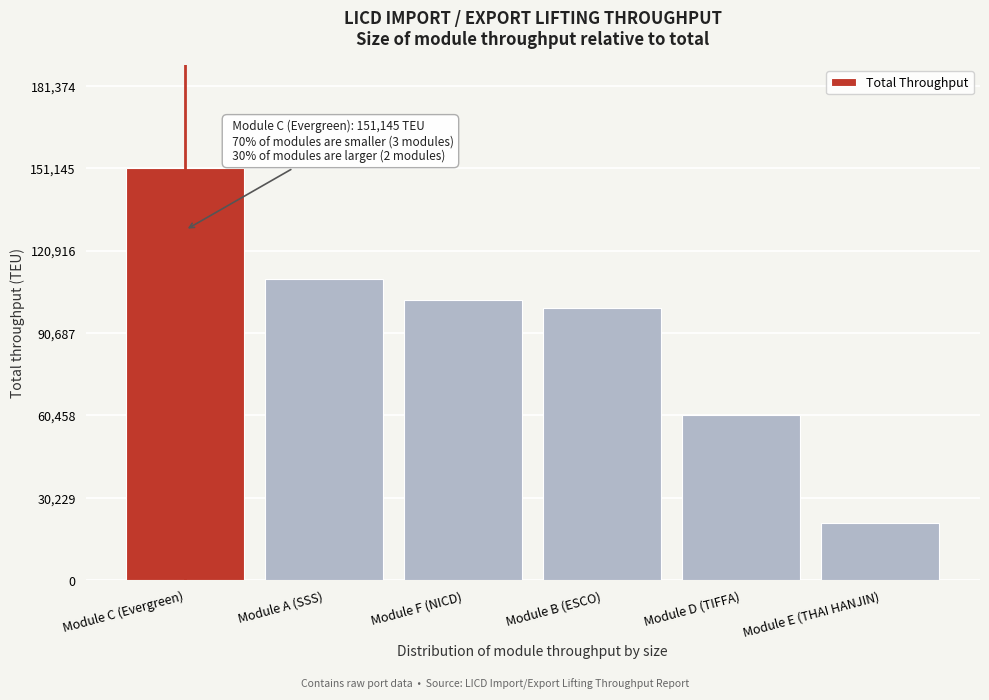

Reading left to right, extract all data points from this chart.

Module C (Evergreen)=151145	Module A (SSS)=110659	Module F (NICD)=102643	Module B (ESCO)=99748	Module D (TIFFA)=60813	Module E (THAI HANJIN)=20901